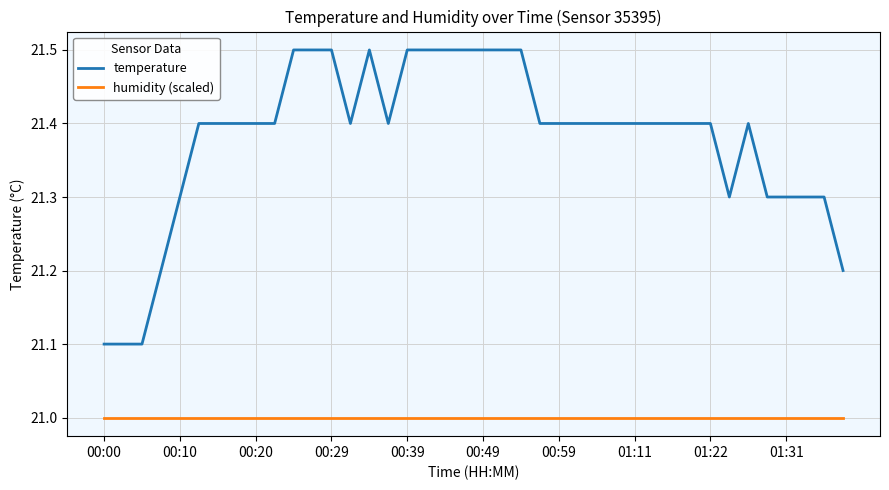

What is the difference between the maximum and minimum values in the temperature series?

0.4